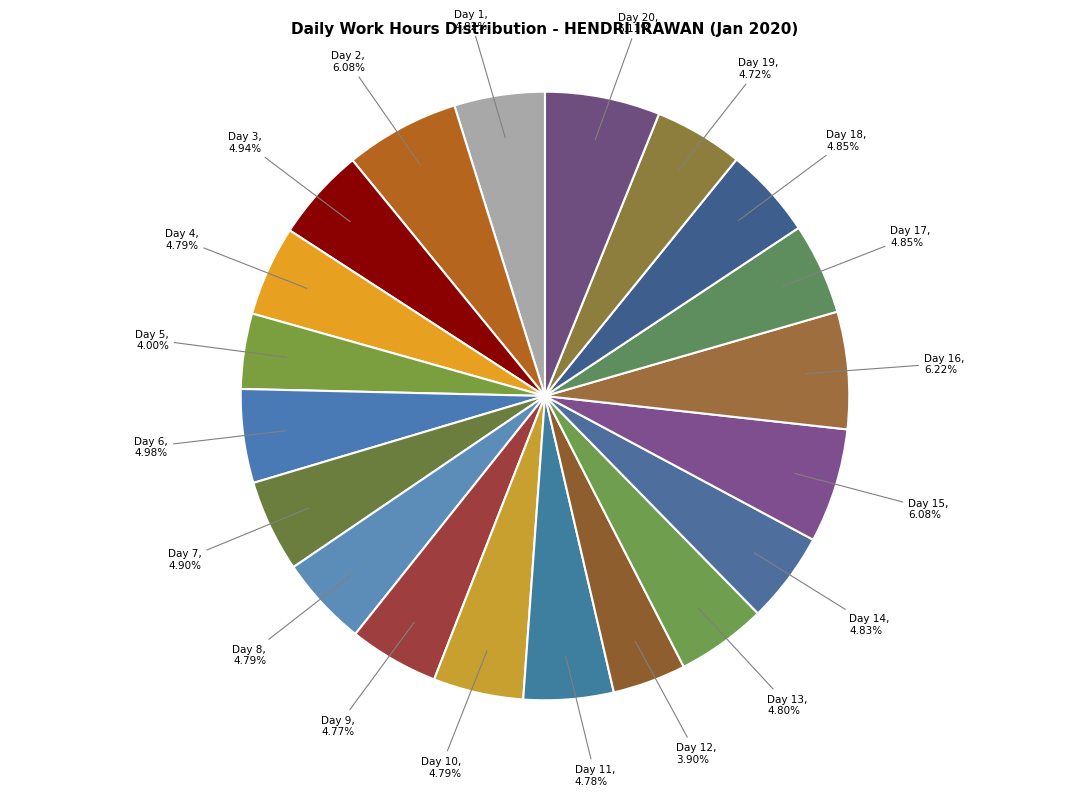

To the nearest percent, what is the difference between the Day 2 and Day 6 slice percentages?

1%